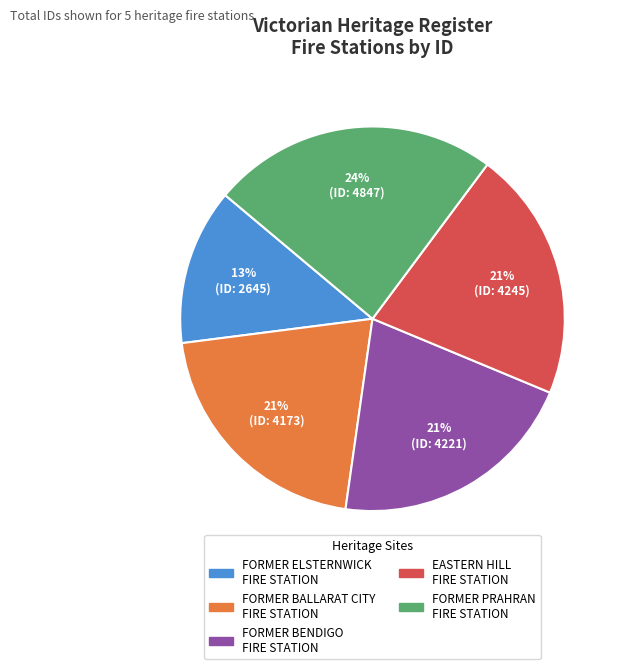

To the nearest percent, what is the average slice percentage?

20%